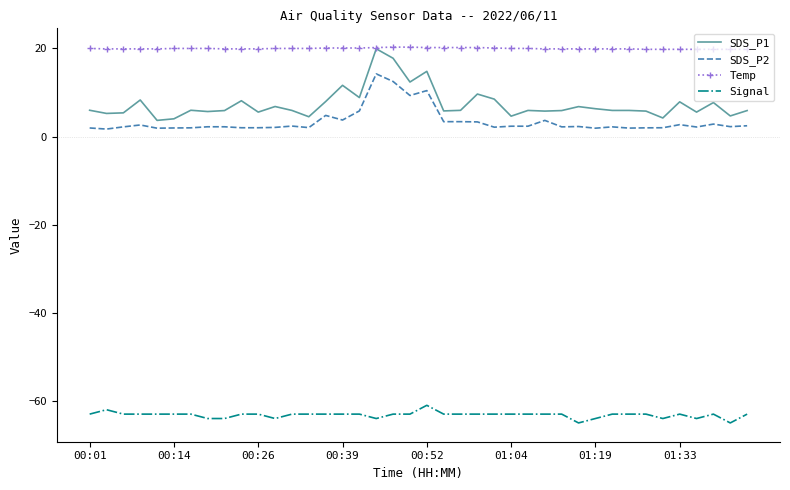

Count the Signal values in the range -63 to -62.

30